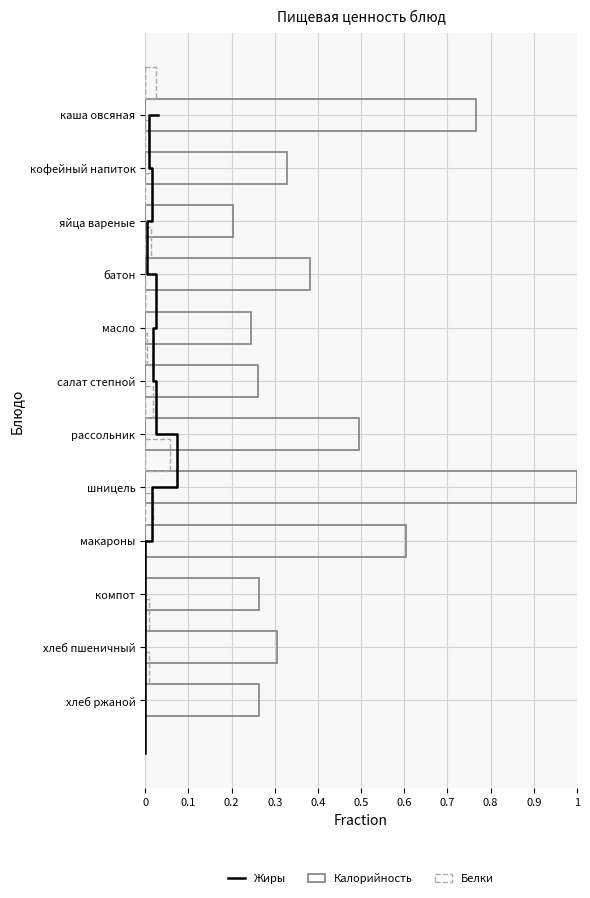

Between батон and рассольник, which series saw the biggest shift?

Калорийность